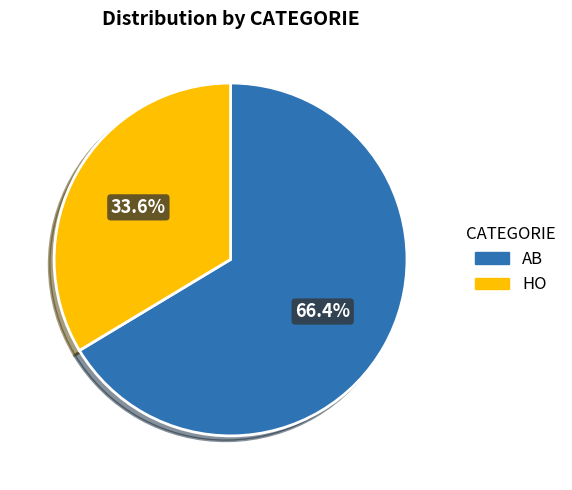

To the nearest percent, what portion does HO represent?

34%